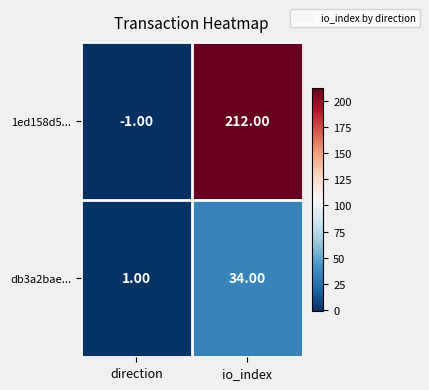

Which label corresponds to the smallest value in the chart?

direction